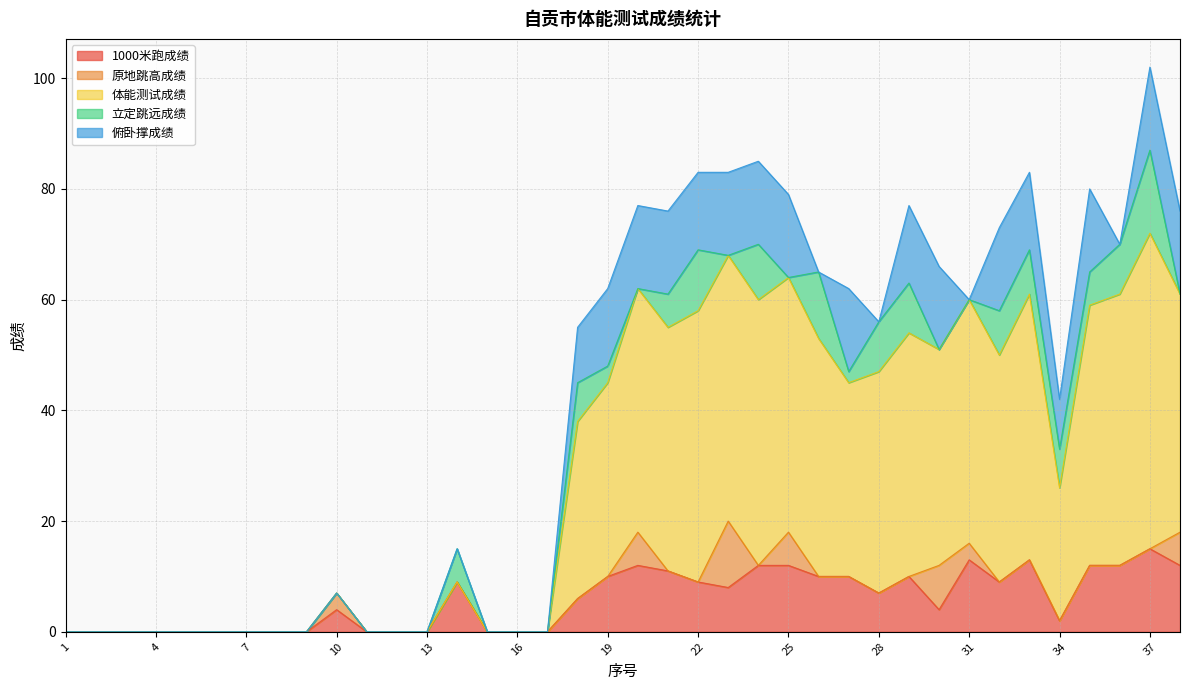

Rank the categories by 俯卧撑成绩 value from highest to lowest.

20, 21, 23, 24, 25, 27, 30, 32, 35, 37, 38, 19, 22, 29, 33, 18, 34, 1, 2, 3, 4, 5, 6, 7, 8, 9, 10, 11, 12, 13, 14, 15, 16, 17, 26, 28, 31, 36